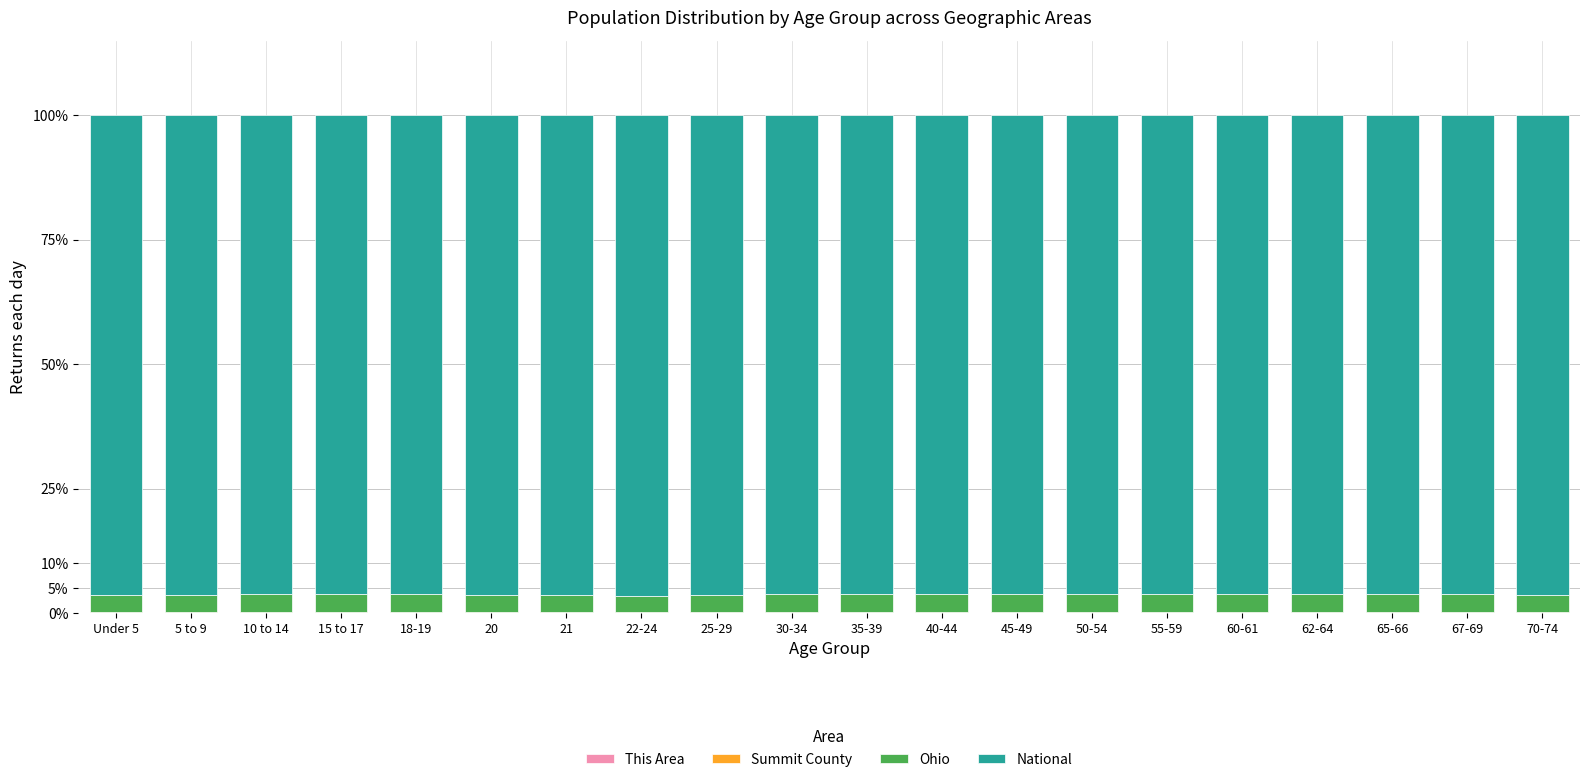

How many distinct data groups are displayed?

4